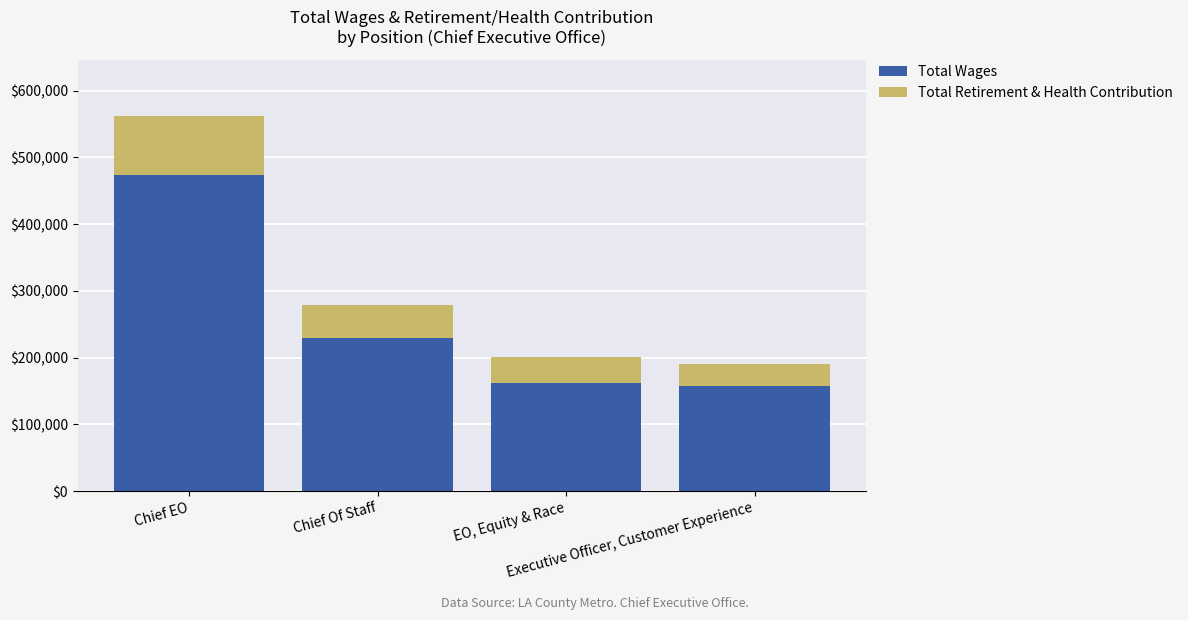

What is the difference between the maximum and minimum values in the Total Wages series?

317029